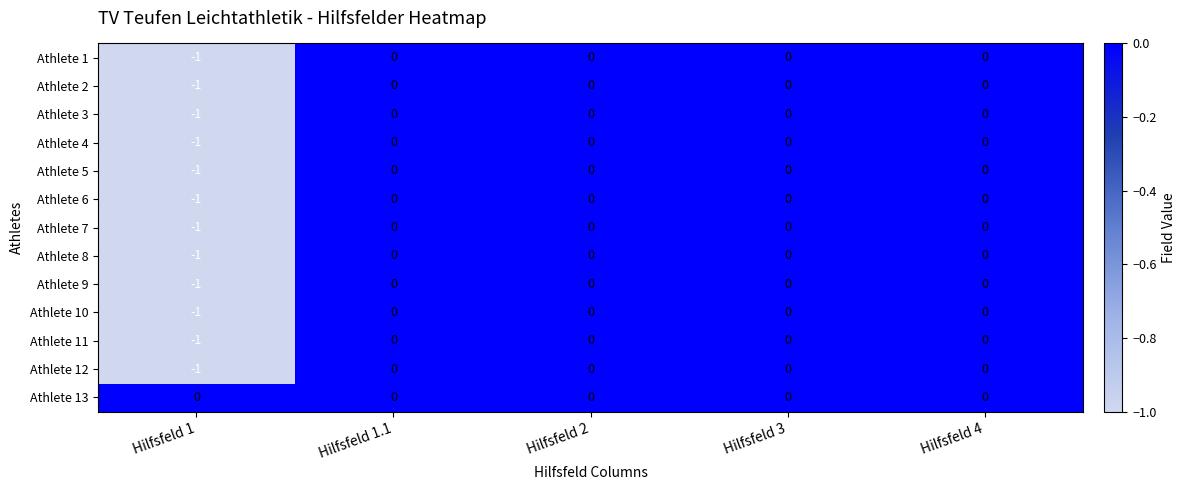

Which series has the largest total across all categories?

Athlete 13